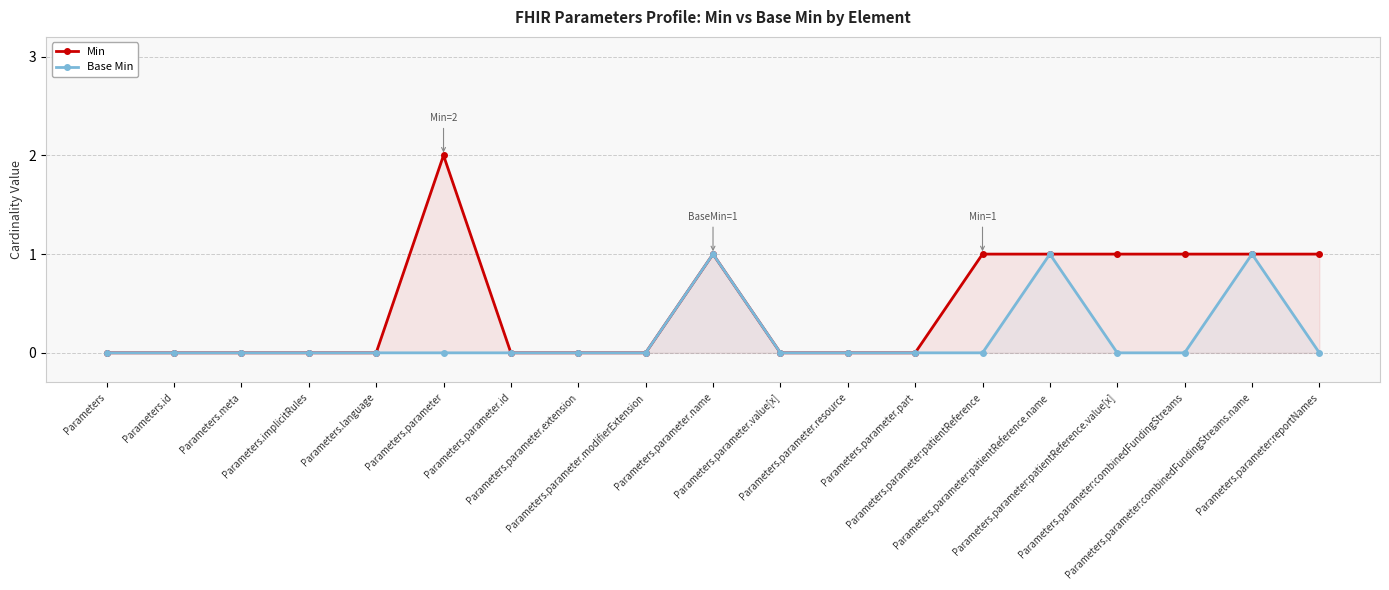

At which label does Base Min reach its peak?

Parameters.parameter.name